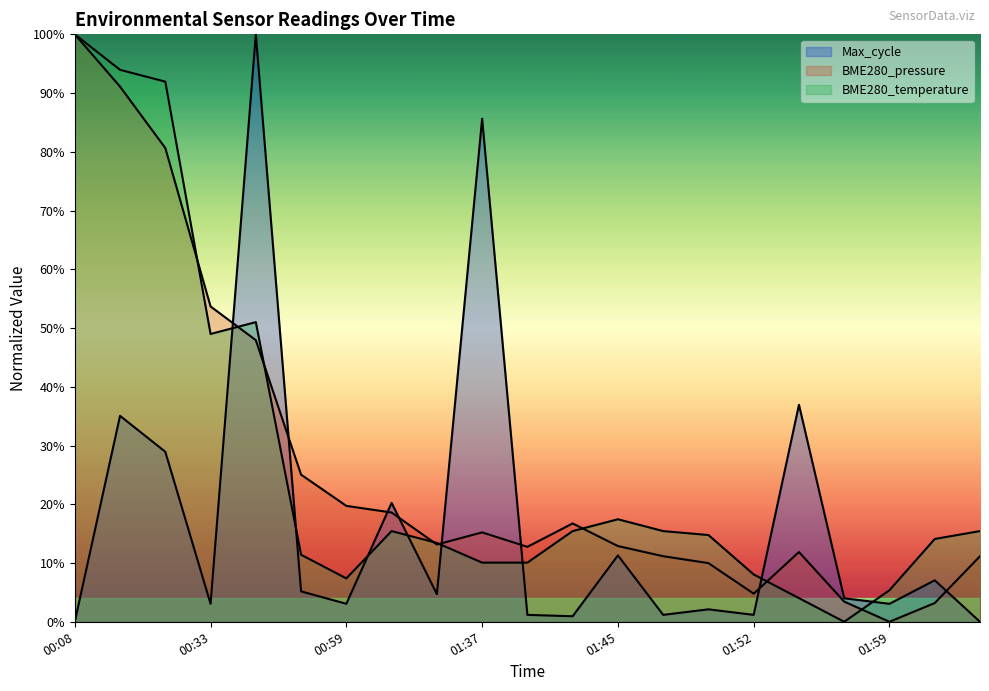

How many data points does each series have?

21